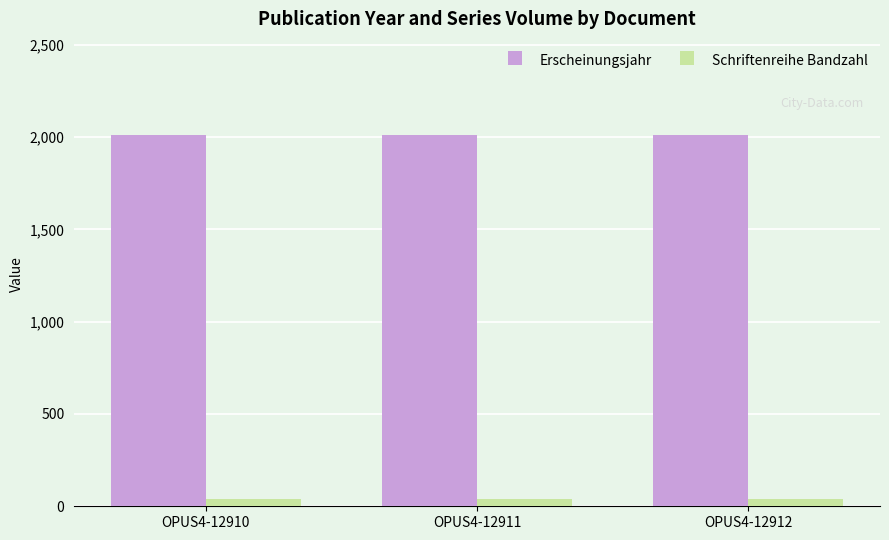

Is the value of Erscheinungsjahr at OPUS4-12910 greater than the value of Schriftenreihe Bandzahl at OPUS4-12910?

Yes